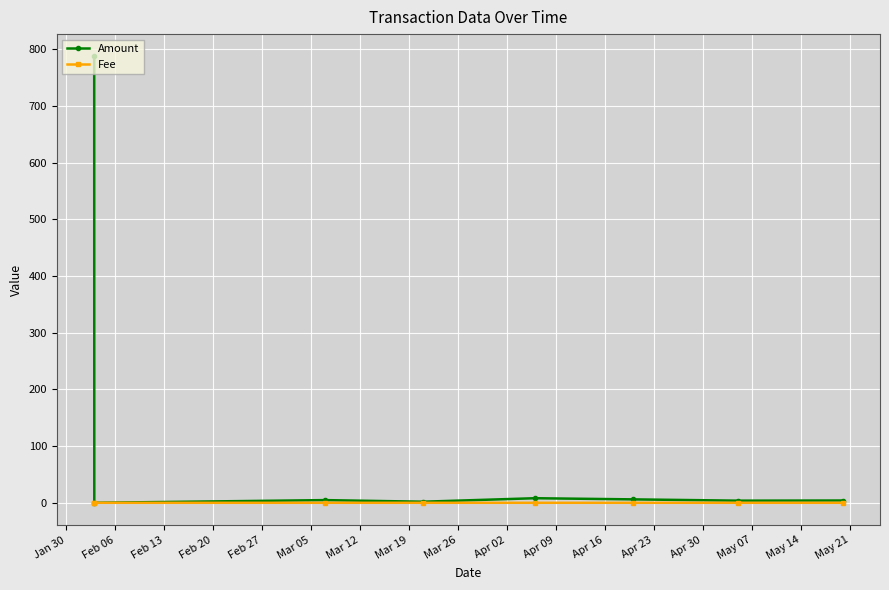

Which series has the largest total across all categories?

Amount